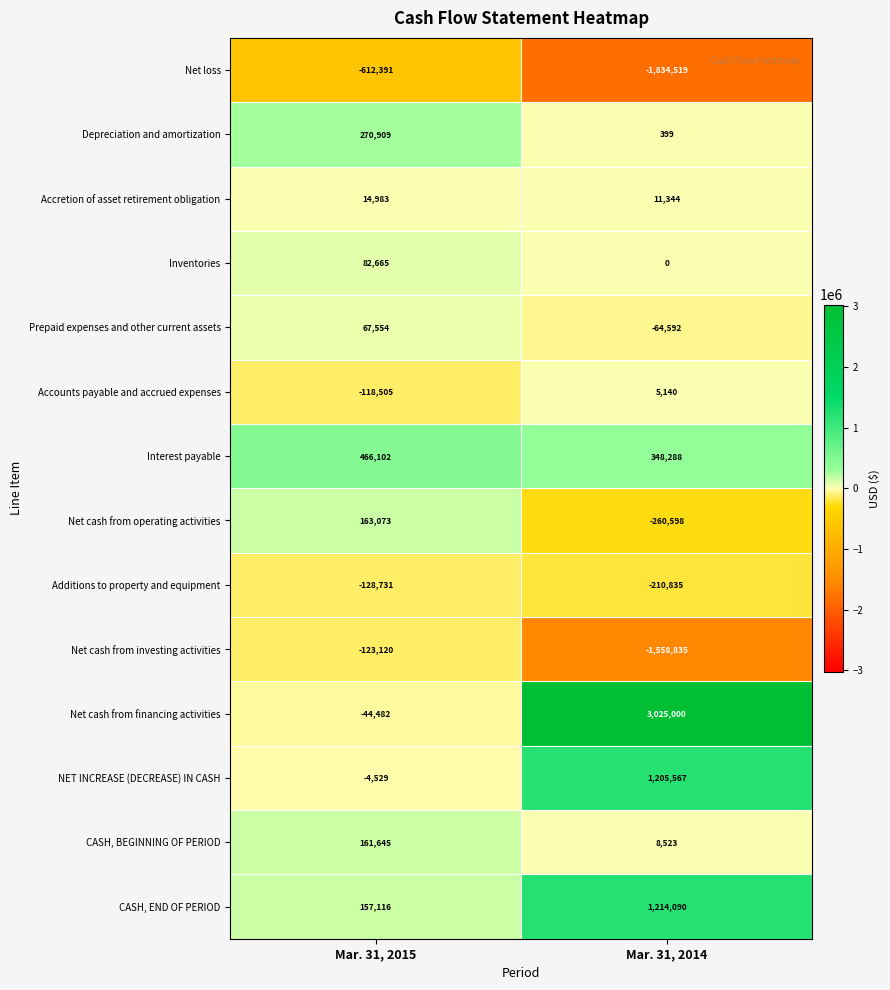

Reading left to right, transcribe all the data shown in this chart.

Net loss: Mar. 31, 2015=-612391	Mar. 31, 2014=-1834519
Depreciation and amortization: Mar. 31, 2015=270909	Mar. 31, 2014=399
Accretion of asset retirement obligation: Mar. 31, 2015=14983	Mar. 31, 2014=11344
Inventories: Mar. 31, 2015=82665	Mar. 31, 2014=0
Prepaid expenses and other current assets: Mar. 31, 2015=67554	Mar. 31, 2014=-64592
Accounts payable and accrued expenses: Mar. 31, 2015=-118505	Mar. 31, 2014=5140
Interest payable: Mar. 31, 2015=466102	Mar. 31, 2014=348288
Net cash from operating activities: Mar. 31, 2015=163073	Mar. 31, 2014=-260598
Additions to property and equipment: Mar. 31, 2015=-128731	Mar. 31, 2014=-210835
Net cash from investing activities: Mar. 31, 2015=-123120	Mar. 31, 2014=-1558835
Net cash from financing activities: Mar. 31, 2015=-44482	Mar. 31, 2014=3025000
NET INCREASE (DECREASE) IN CASH: Mar. 31, 2015=-4529	Mar. 31, 2014=1205567
CASH, BEGINNING OF PERIOD: Mar. 31, 2015=161645	Mar. 31, 2014=8523
CASH, END OF PERIOD: Mar. 31, 2015=157116	Mar. 31, 2014=1214090